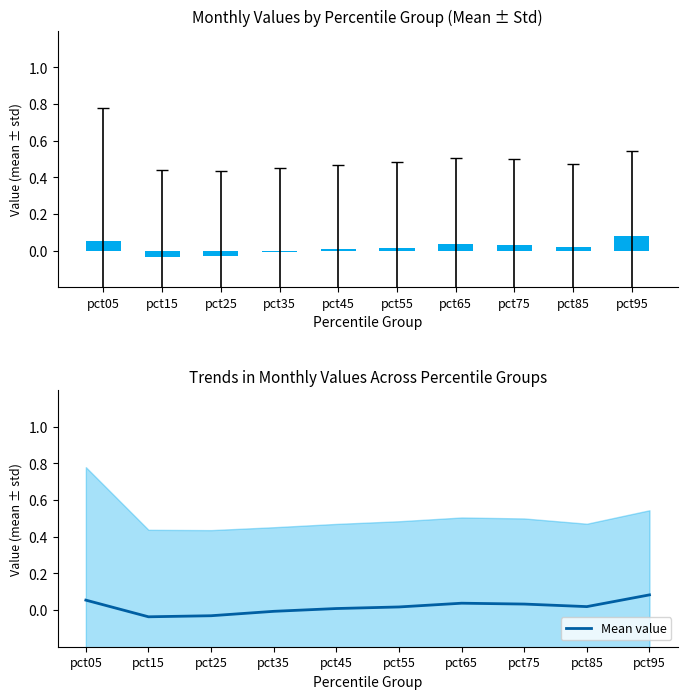

The chart shows a value of 0.0 at pct75. True or false?

False